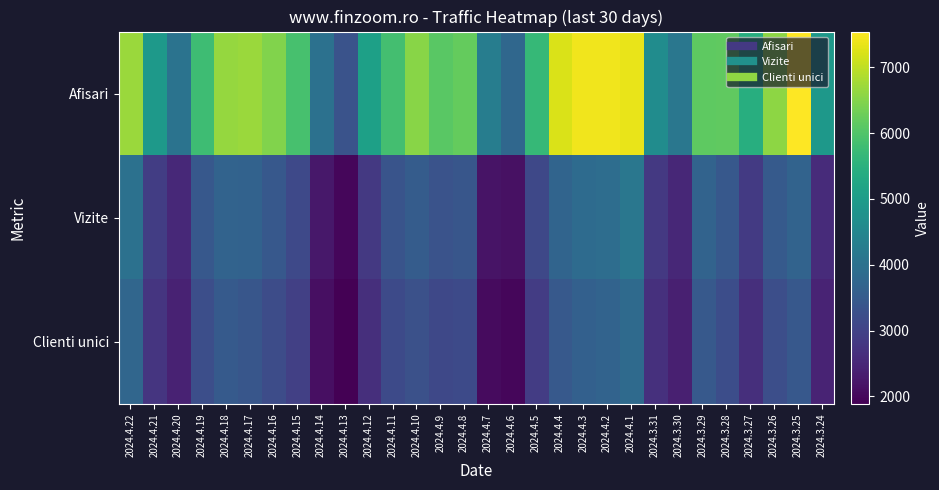

Rank the series by their maximum value, from highest to lowest.

Afisari, Vizite, Clienti unici